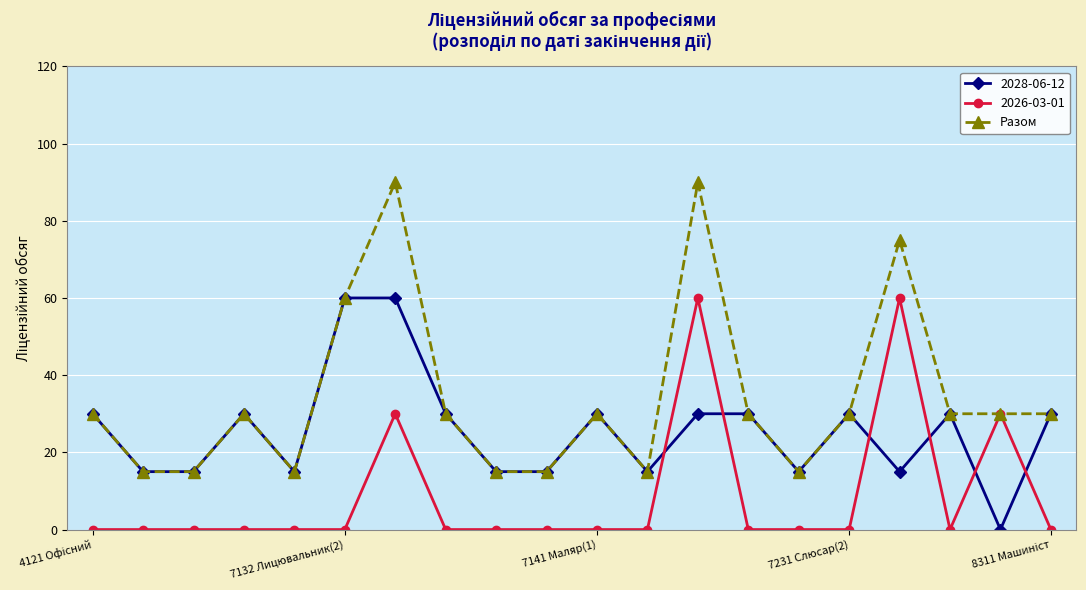

What is the greatest value displayed?

90